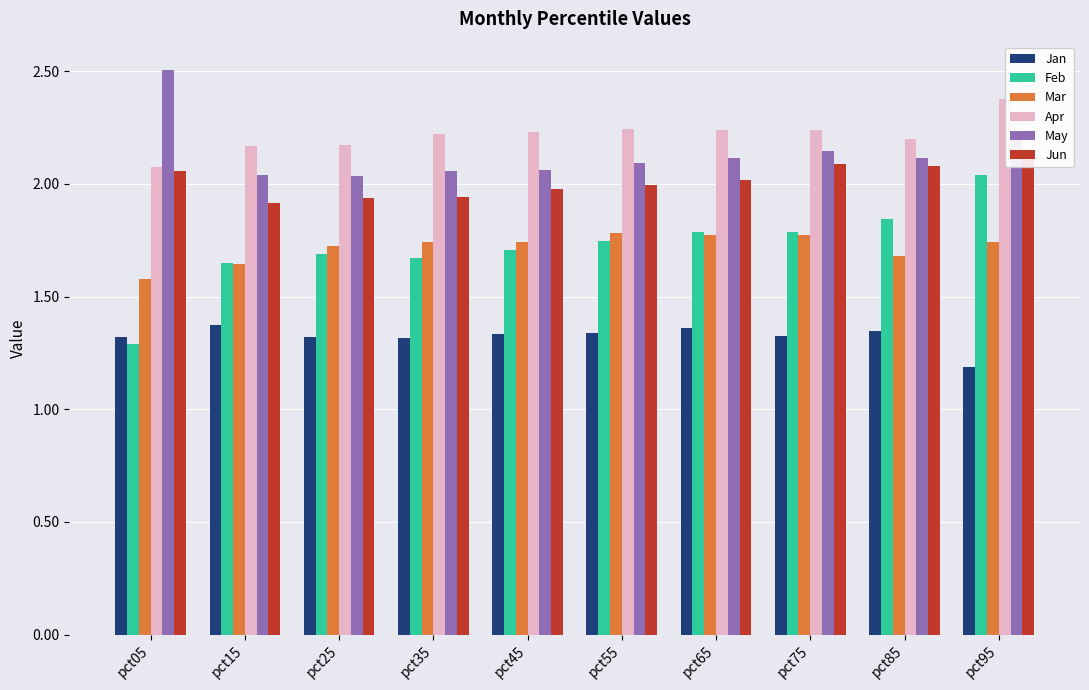

Reading left to right, list all the values displayed in this chart.

Jan: pct05=1.3	pct15=1.4	pct25=1.3	pct35=1.3	pct45=1.3	pct55=1.3	pct65=1.4	pct75=1.3	pct85=1.3	pct95=1.2
Feb: pct05=1.3	pct15=1.6	pct25=1.7	pct35=1.7	pct45=1.7	pct55=1.7	pct65=1.8	pct75=1.8	pct85=1.8	pct95=2.0
Mar: pct05=1.6	pct15=1.6	pct25=1.7	pct35=1.7	pct45=1.7	pct55=1.8	pct65=1.8	pct75=1.8	pct85=1.7	pct95=1.7
Apr: pct05=2.1	pct15=2.2	pct25=2.2	pct35=2.2	pct45=2.2	pct55=2.2	pct65=2.2	pct75=2.2	pct85=2.2	pct95=2.4
May: pct05=2.5	pct15=2.0	pct25=2.0	pct35=2.1	pct45=2.1	pct55=2.1	pct65=2.1	pct75=2.1	pct85=2.1	pct95=2.2
Jun: pct05=2.1	pct15=1.9	pct25=1.9	pct35=1.9	pct45=2.0	pct55=2.0	pct65=2.0	pct75=2.1	pct85=2.1	pct95=2.1